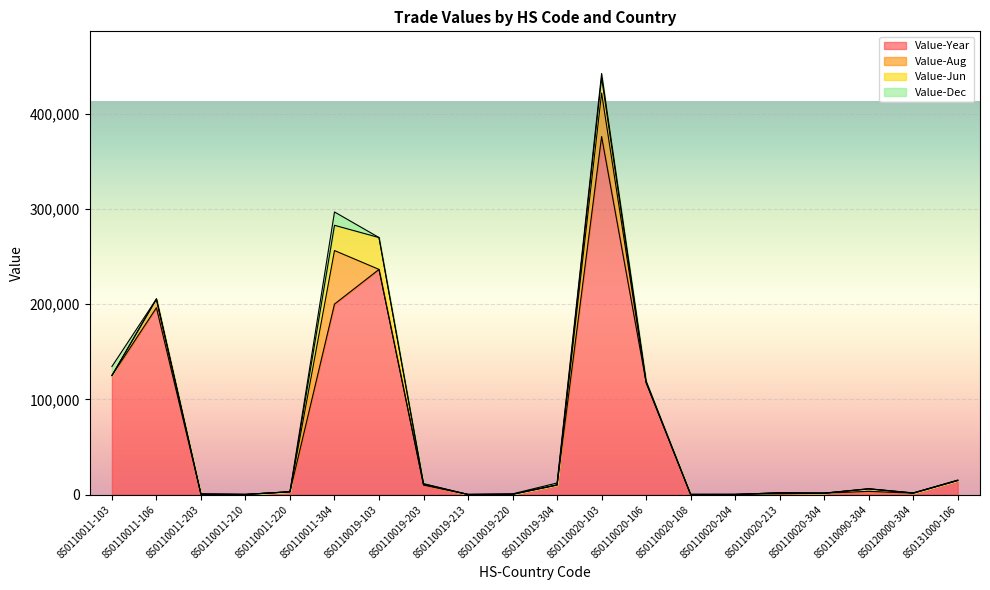

The value of Value-Year at 850110020-106 is 159340. True or false?

False